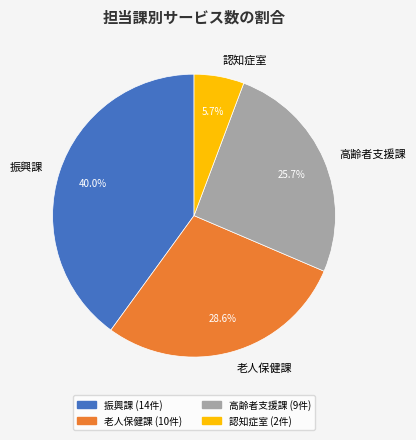

Combined, what portion of the pie is 老人保健課 and 認知症室?

34.3%